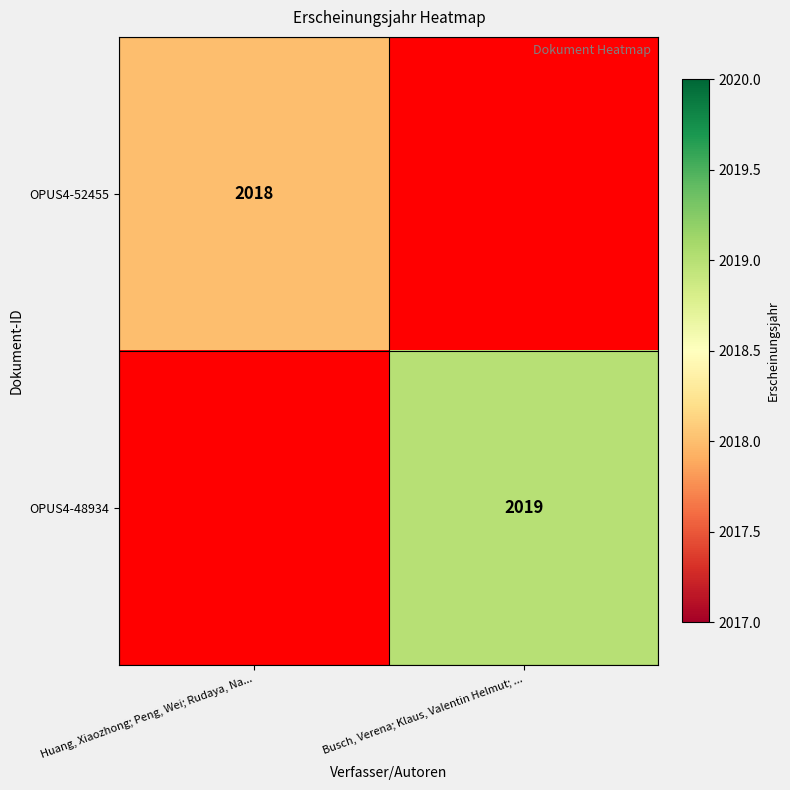

The OPUS4-52455 series shows 1022 at Huang, Xiaozhong; Peng, Wei; Rudaya, Na.... True or false?

False